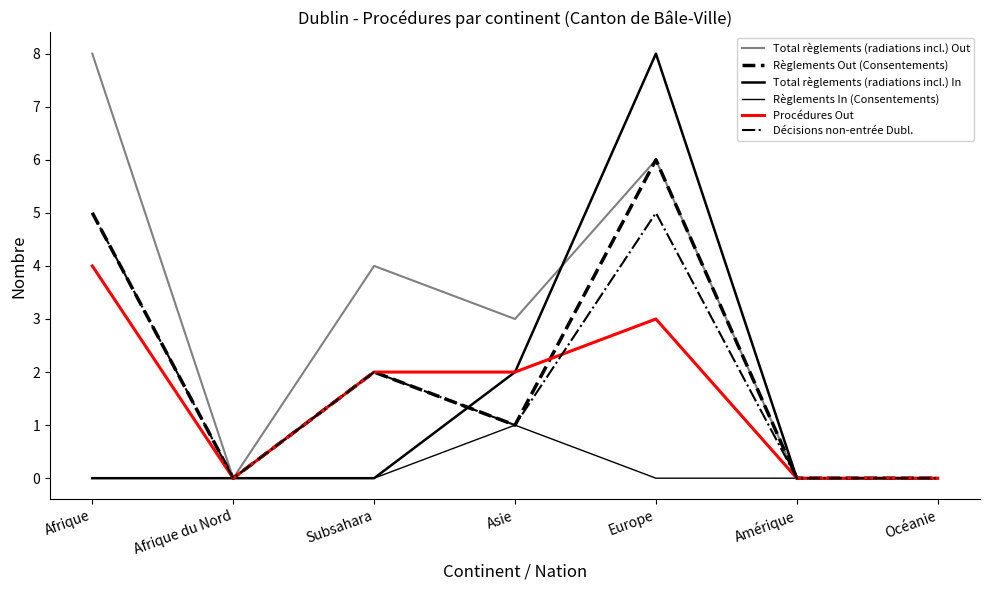

What is the value of the Total règlements (radiations incl.) In point at the 5th from the left?

8